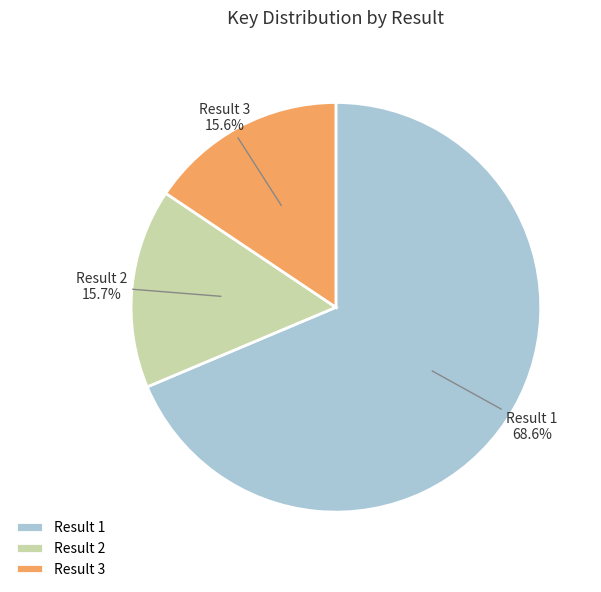

What is the ratio of the value at Result 2 to the value at Result 3?

1.0